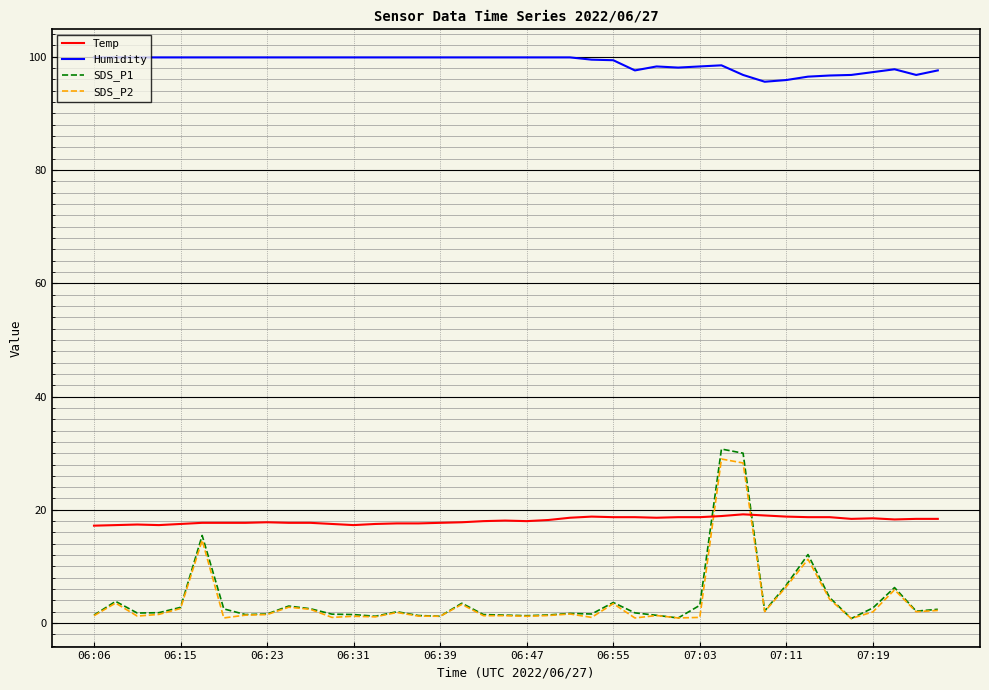

List the series in order of their peak value, highest first.

Humidity, SDS_P1, SDS_P2, Temp